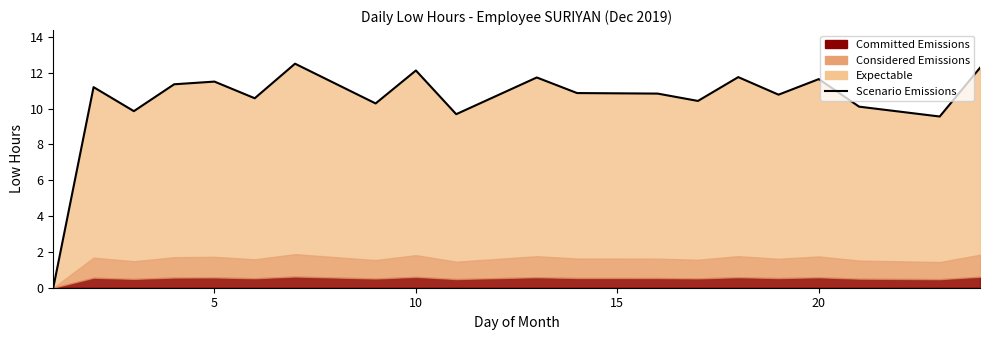

Does the chart display data point markers on the line(s)?

No